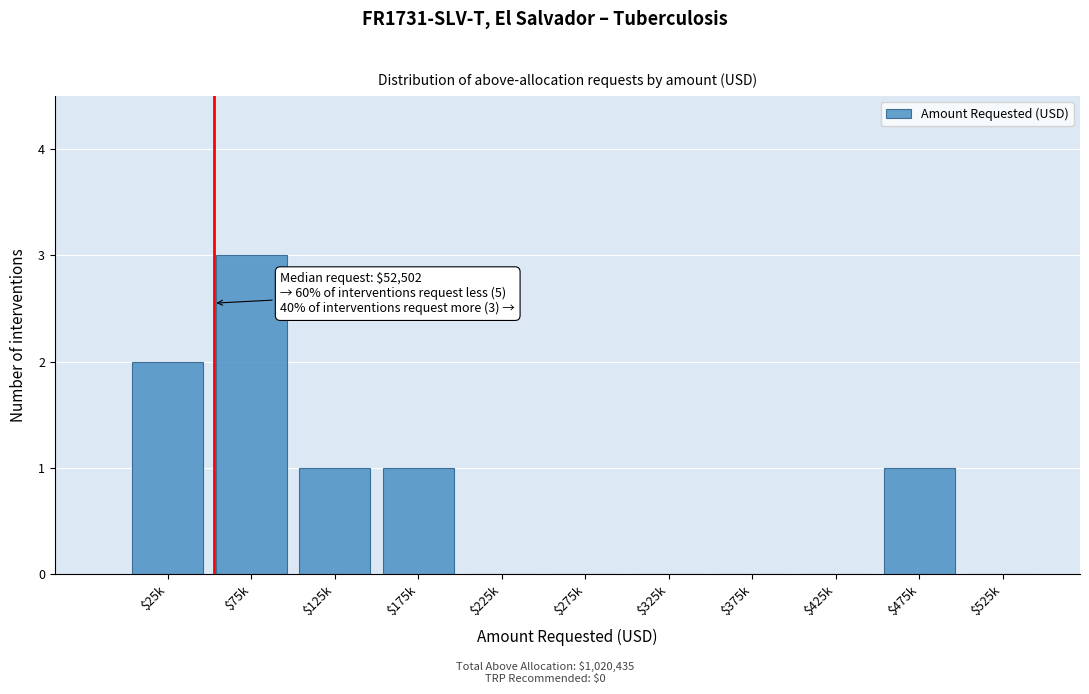

At which category does the chart reach its peak across all series?

$75k